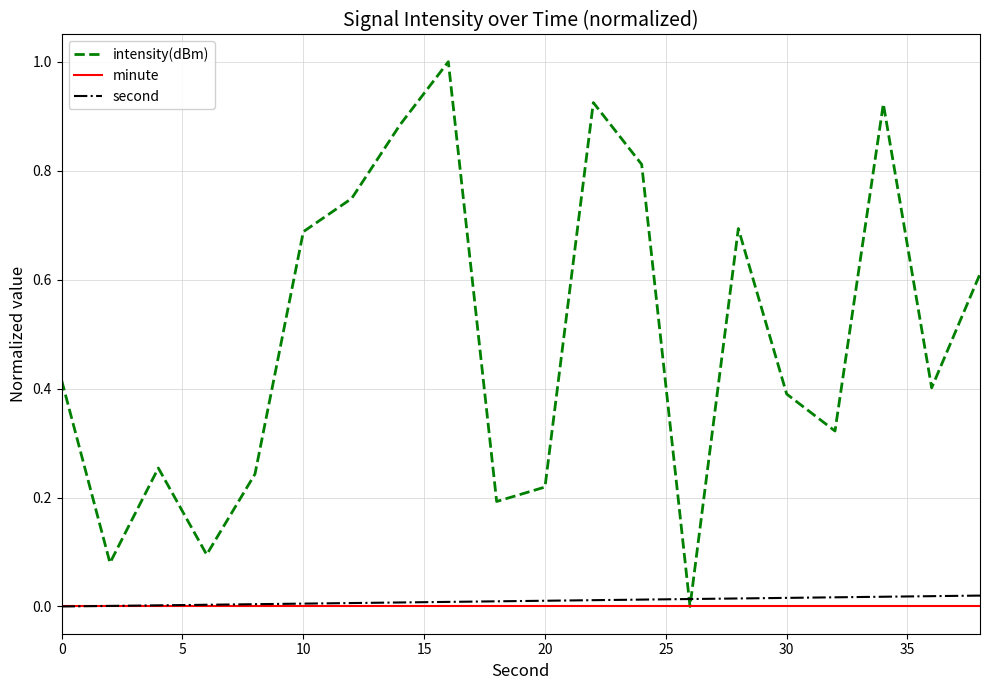

What is the maximum value for intensity(dBm)?

1.0